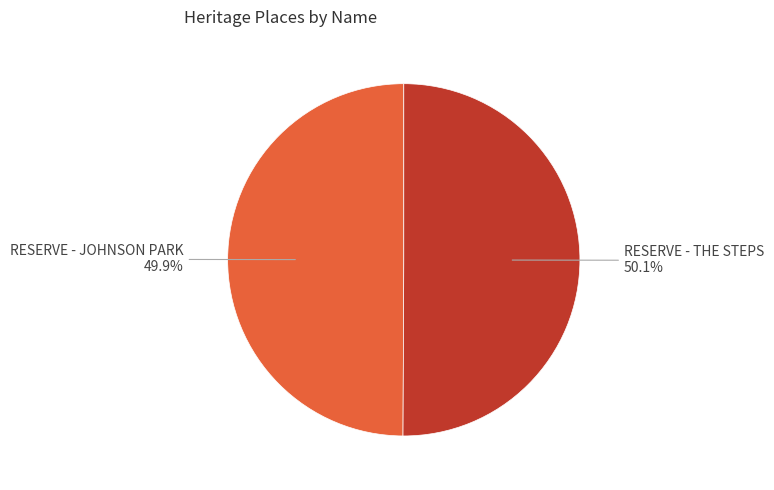

What is the ratio of the value at RESERVE - THE STEPS to the value at RESERVE - JOHNSON PARK?

1.0